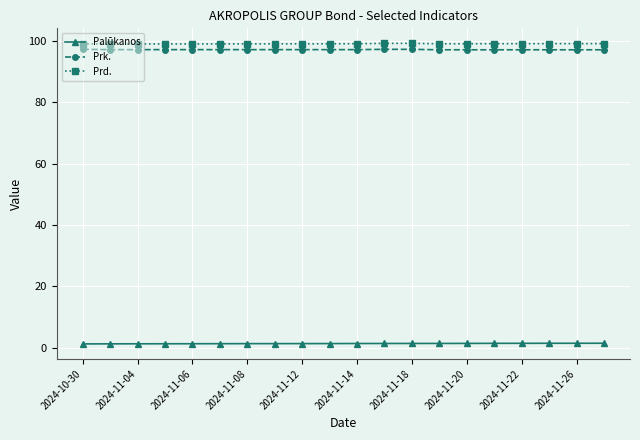

What is the value of the Prd. point at the 10th from the left?

99.1